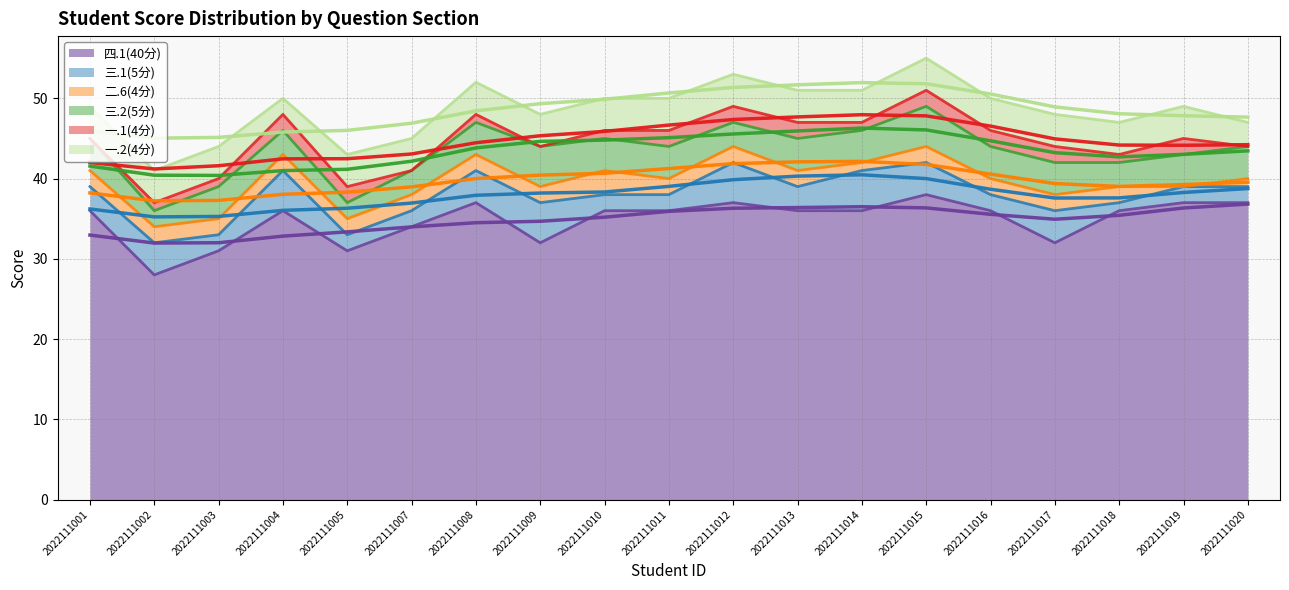

What is the total value across all series at 2022111015?

55